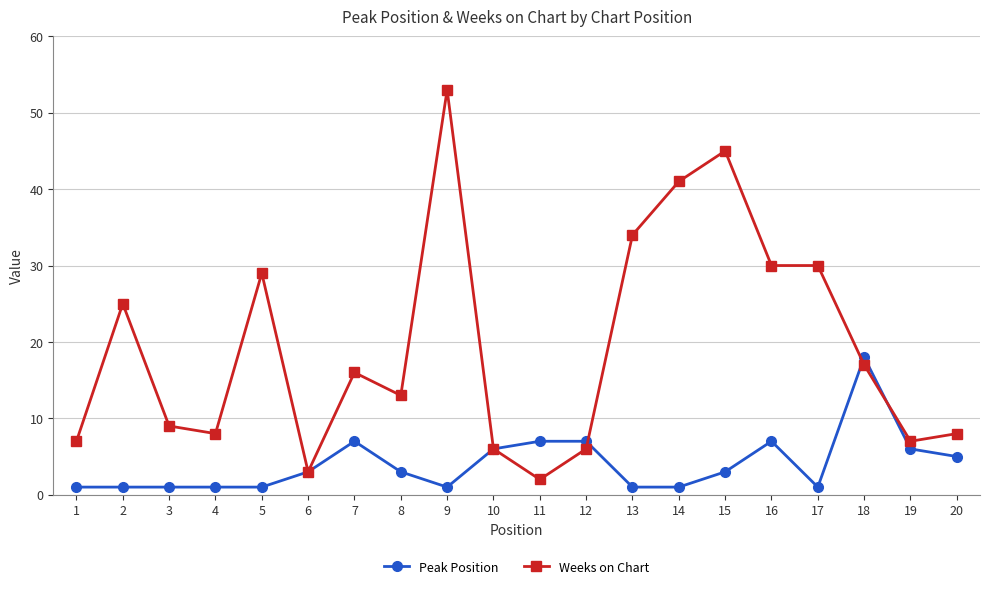

Which series ends up on top after the final intersection of Peak Position and Weeks on Chart?

Weeks on Chart